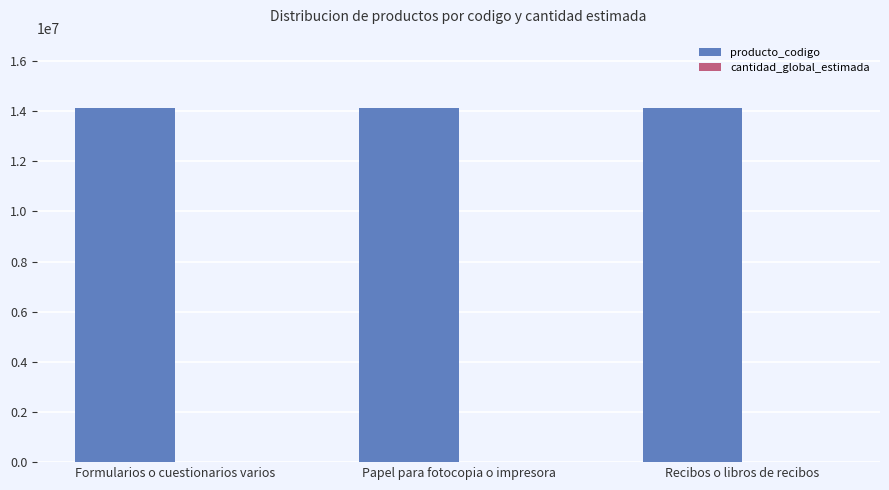

What is the maximum value for producto_codigo?

14111806